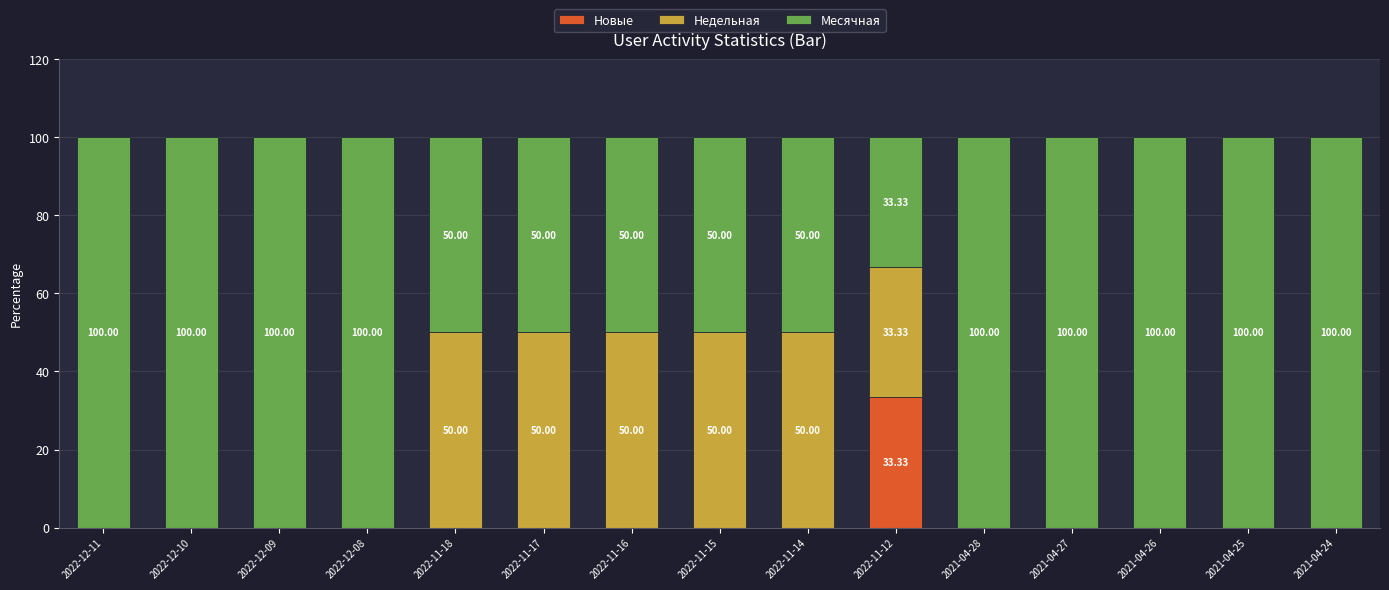

What are all the series names shown in the legend?

Новые, Недельная, Месячная